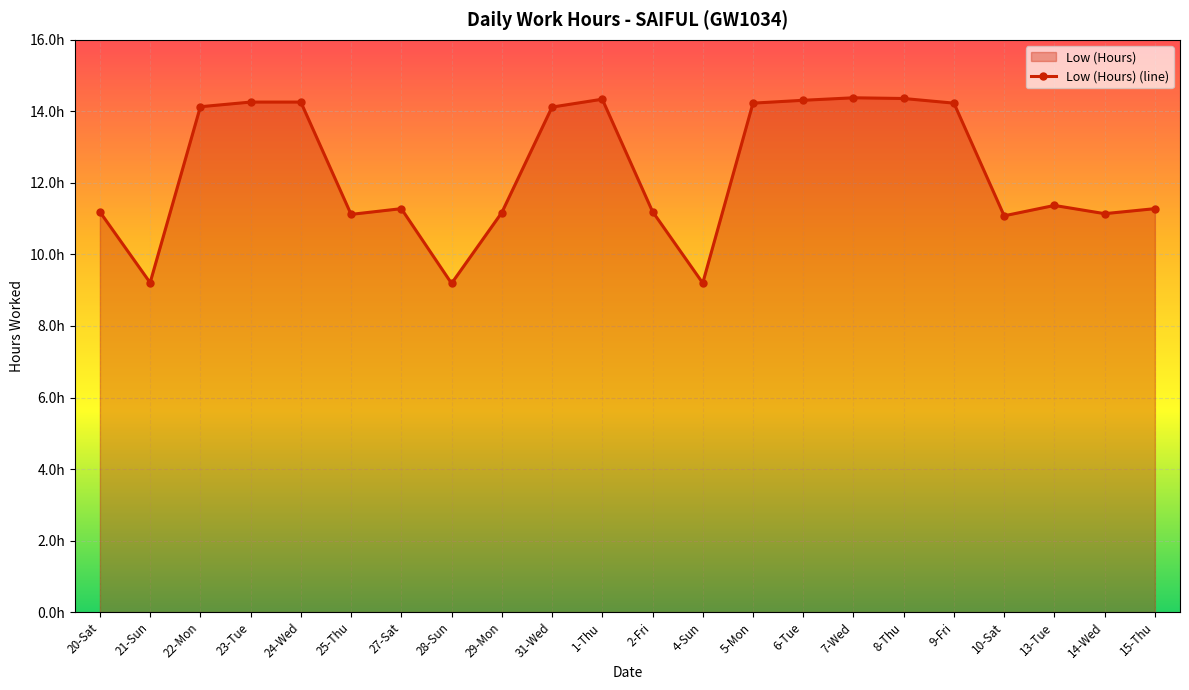

The chart shows a value of 9.2 at 4-Sun. True or false?

True